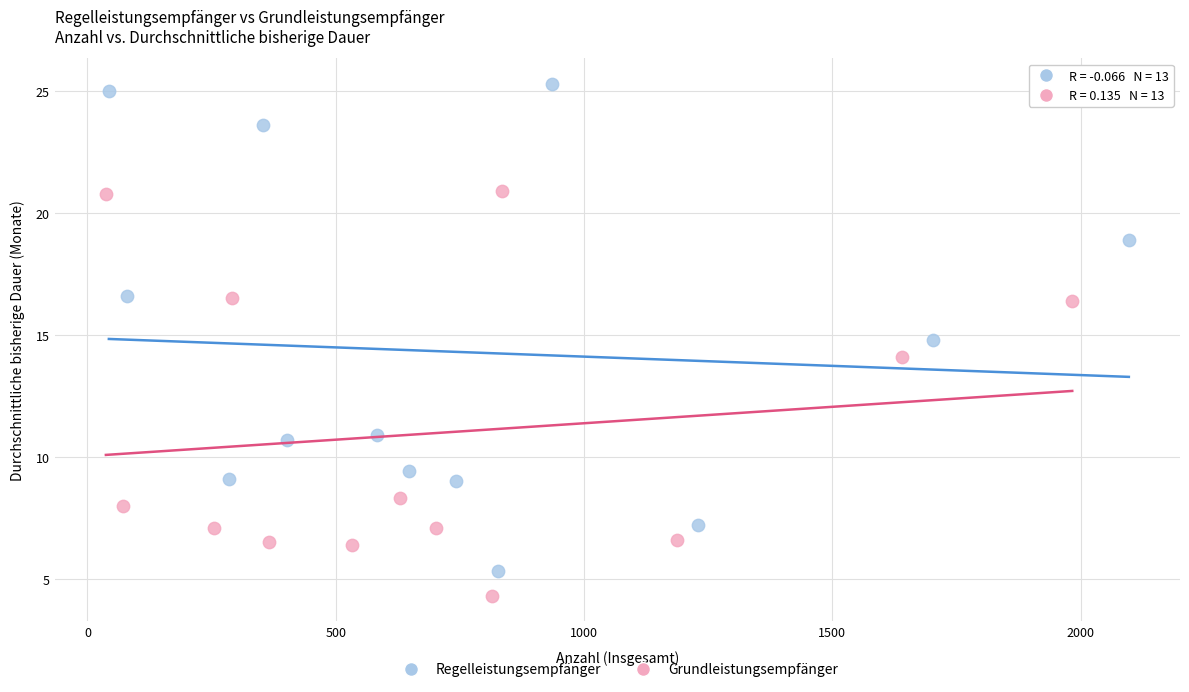

Which series reaches the maximum Y coordinate?

Regelleistungsempfänger